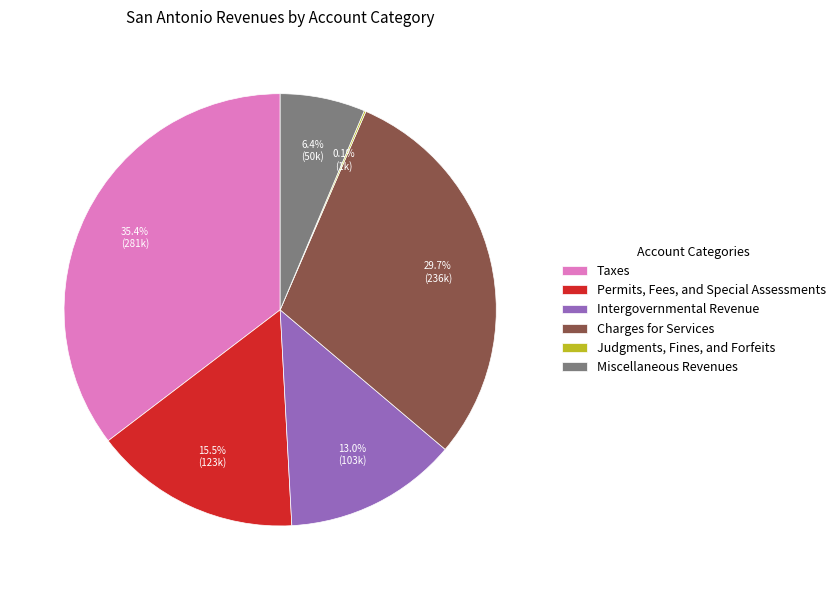

True or false: Taxes accounts for 43% of the total.

False